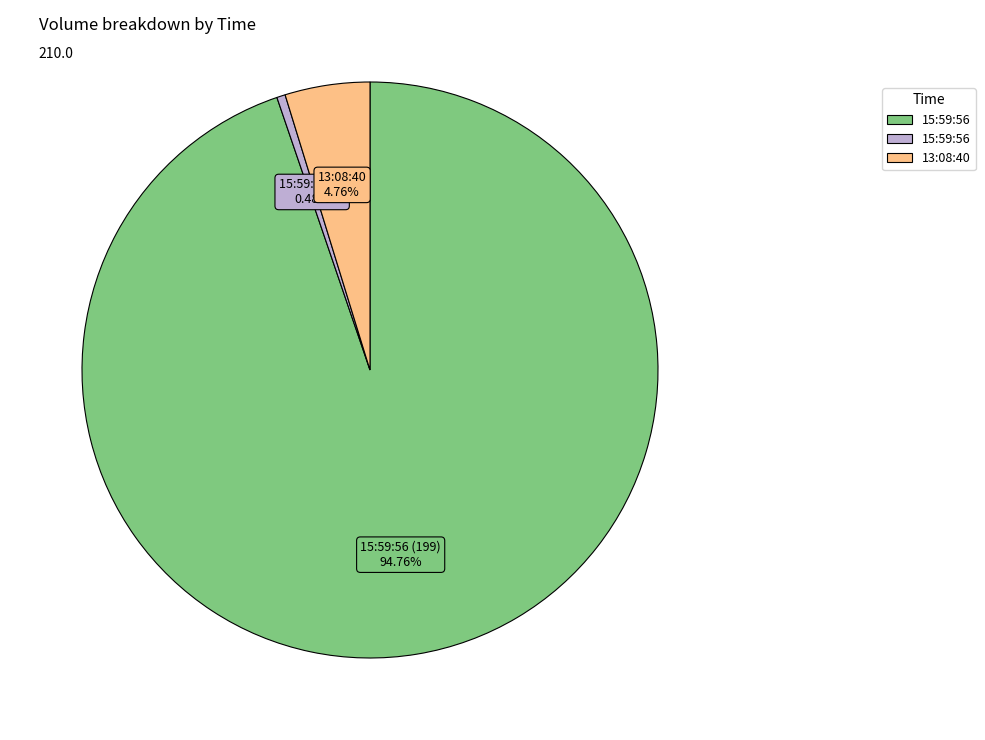

What is the ratio of the value at 15:59:56 (199) to the value at 15:59:56 (1)?

199.0